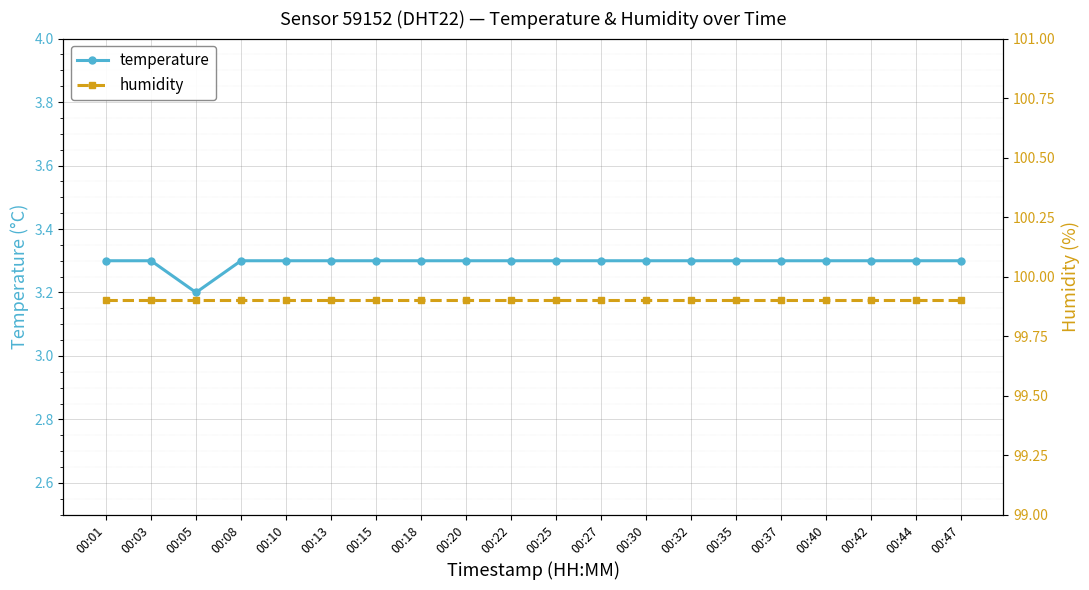

True or false: humidity and temperature intersect in this chart.

False